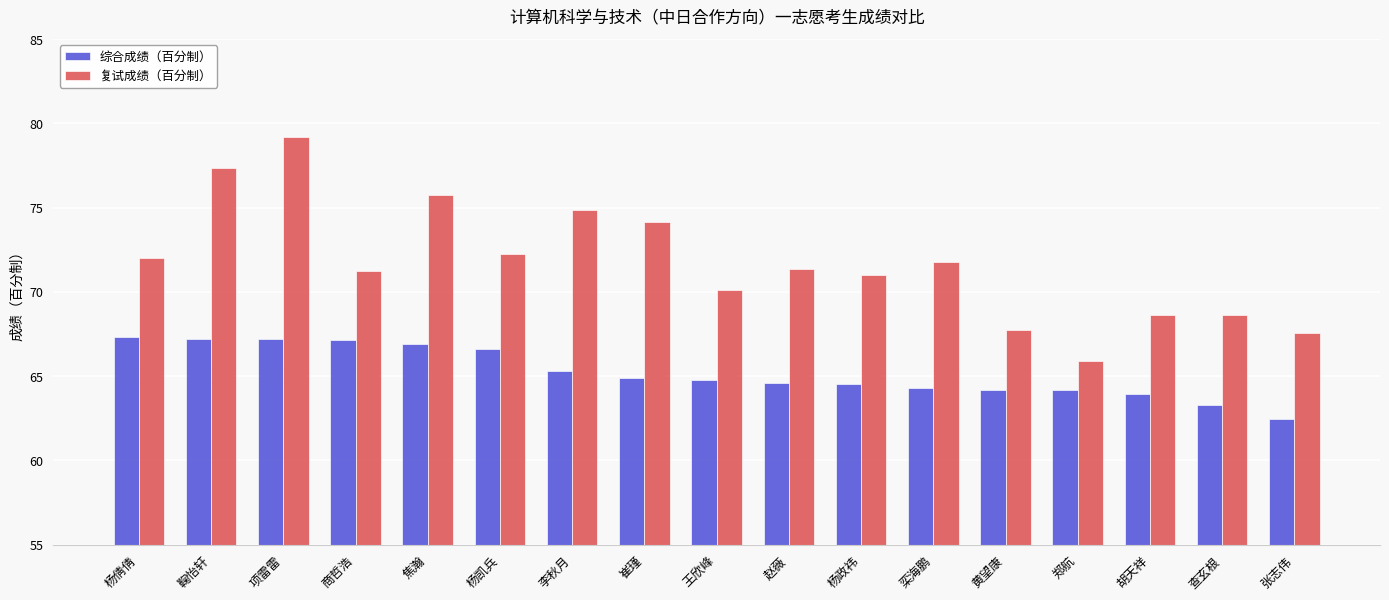

How many series are shown in this chart?

2